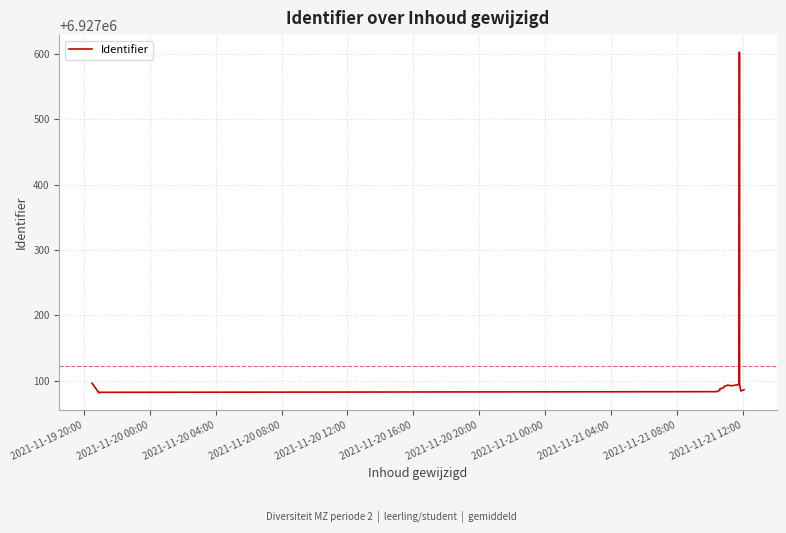

How many data points are above 6927089?

7